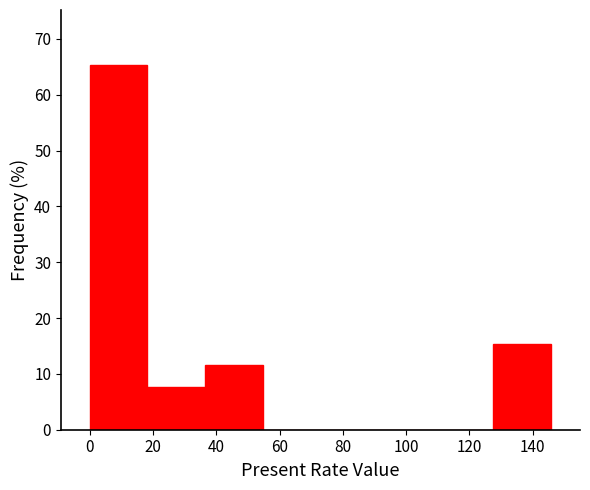

Reading left to right, list every bar in this chart as the range it spans on the x-axis followed by its height. Neither the bar edges nor the heights are printed on the chart, so give them approximately, as read against the axes.

0 to 18: 65
18 to 36: 8
36 to 54: 12
54 to 72: 0
72 to 92: 0
92 to 110: 0
110 to 128: 0
128 to 146: 15